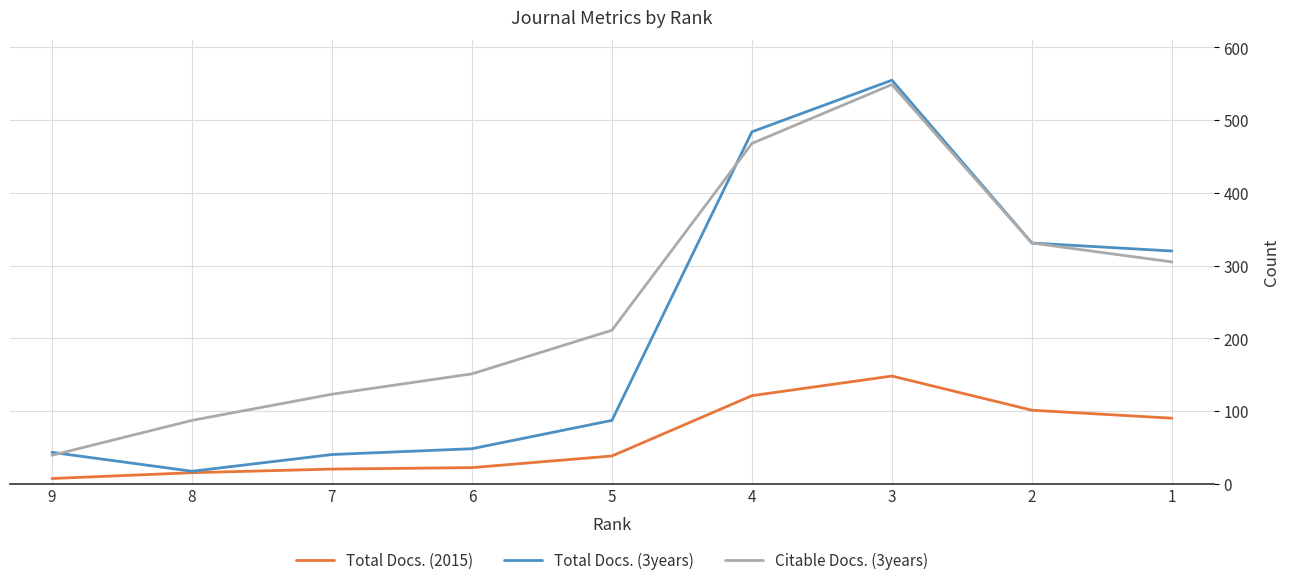

What is the greatest value displayed?

555